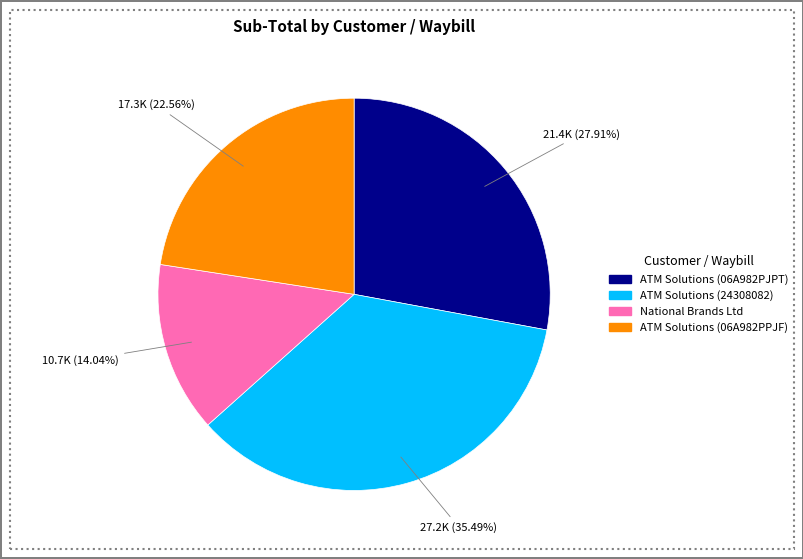

What percentage is the National Brands Ltd slice, to the nearest percent?

14%